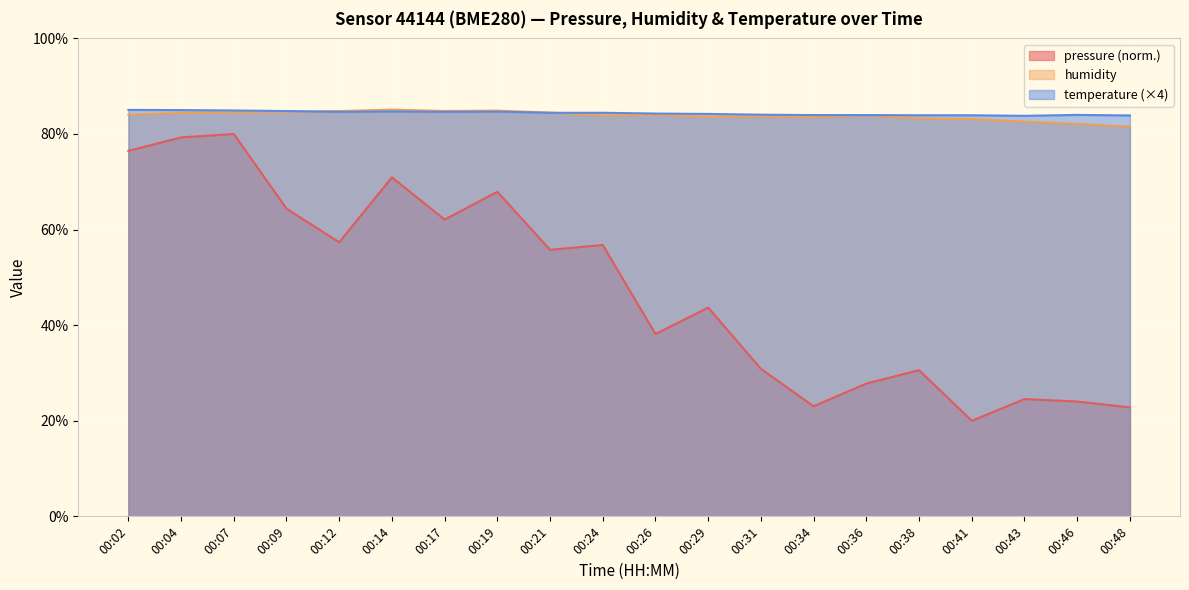

List the labels in order of pressure value, largest first.

00:07, 00:04, 00:02, 00:14, 00:19, 00:09, 00:17, 00:12, 00:24, 00:21, 00:29, 00:26, 00:31, 00:38, 00:36, 00:43, 00:46, 00:34, 00:48, 00:41